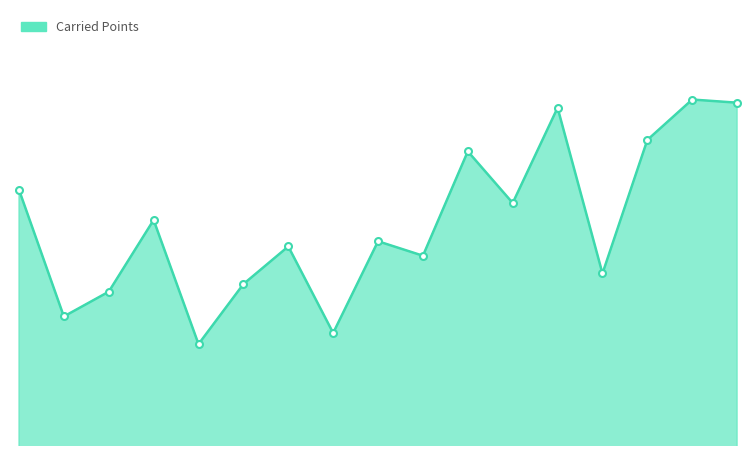

List the labels in order of value, smallest first.

5, 8, 2, 3, 6, 14, 10, 7, 9, 4, 12, 1, 11, 15, 13, 17, 16